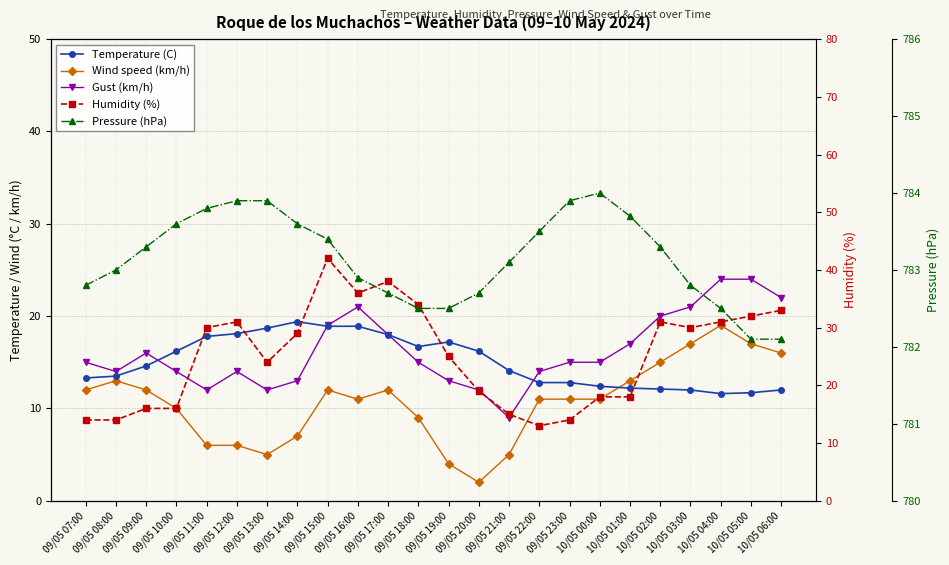

Is the value of Temperature (C) at 09/05 17:00 greater than the value of Wind speed (km/h) at 09/05 13:00?

Yes